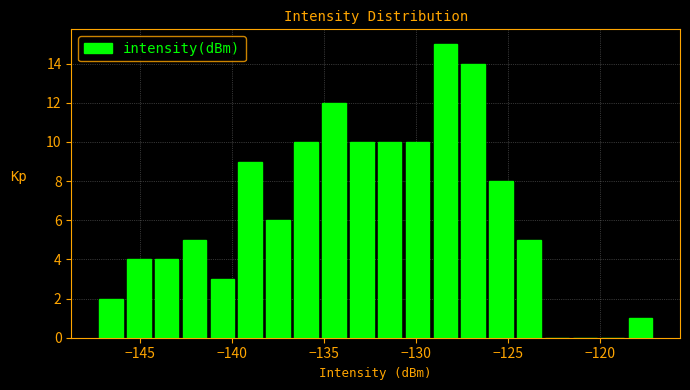

Read against the x-axis, roughly where is the centre of the tallest bar?

-128.5